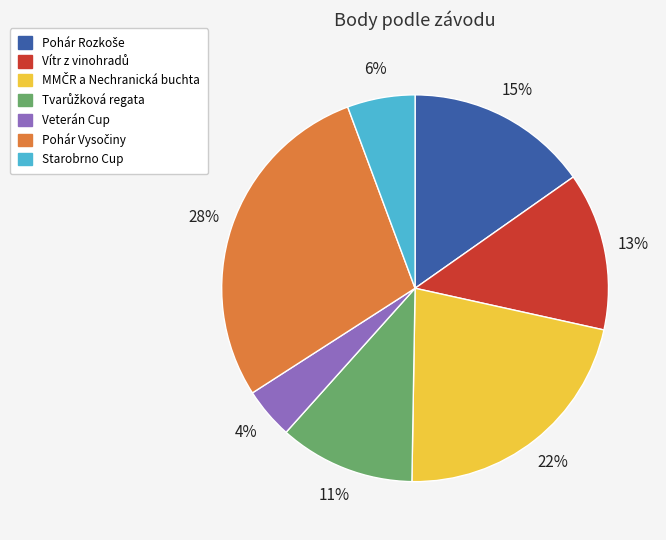

To the nearest percent, what is the difference between the largest and smallest slice percentages?

24%